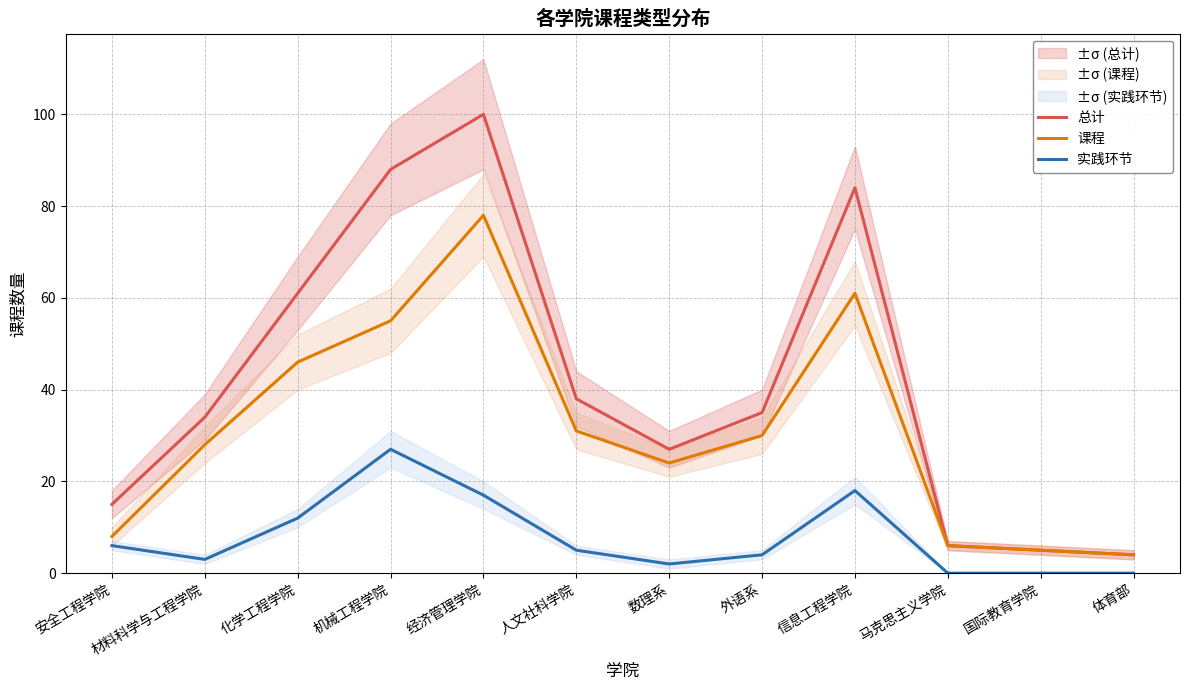

Which category has the highest value across all series?

经济管理学院